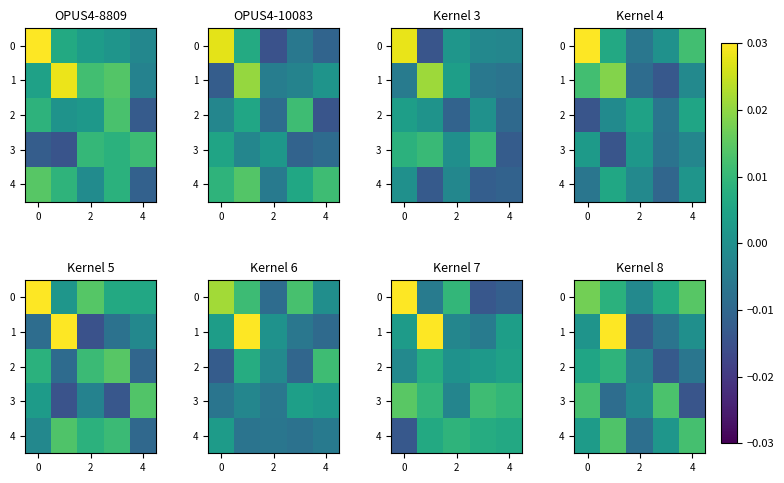

How many data points in row_4 are above 0?

4